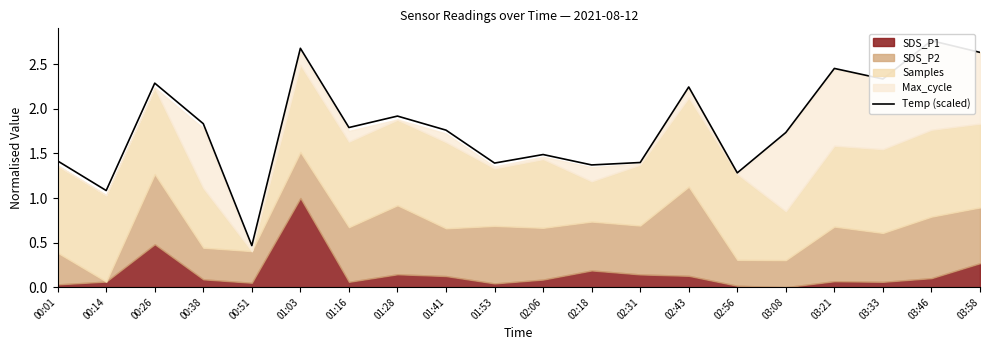

Read the value at 03:58.

2.6